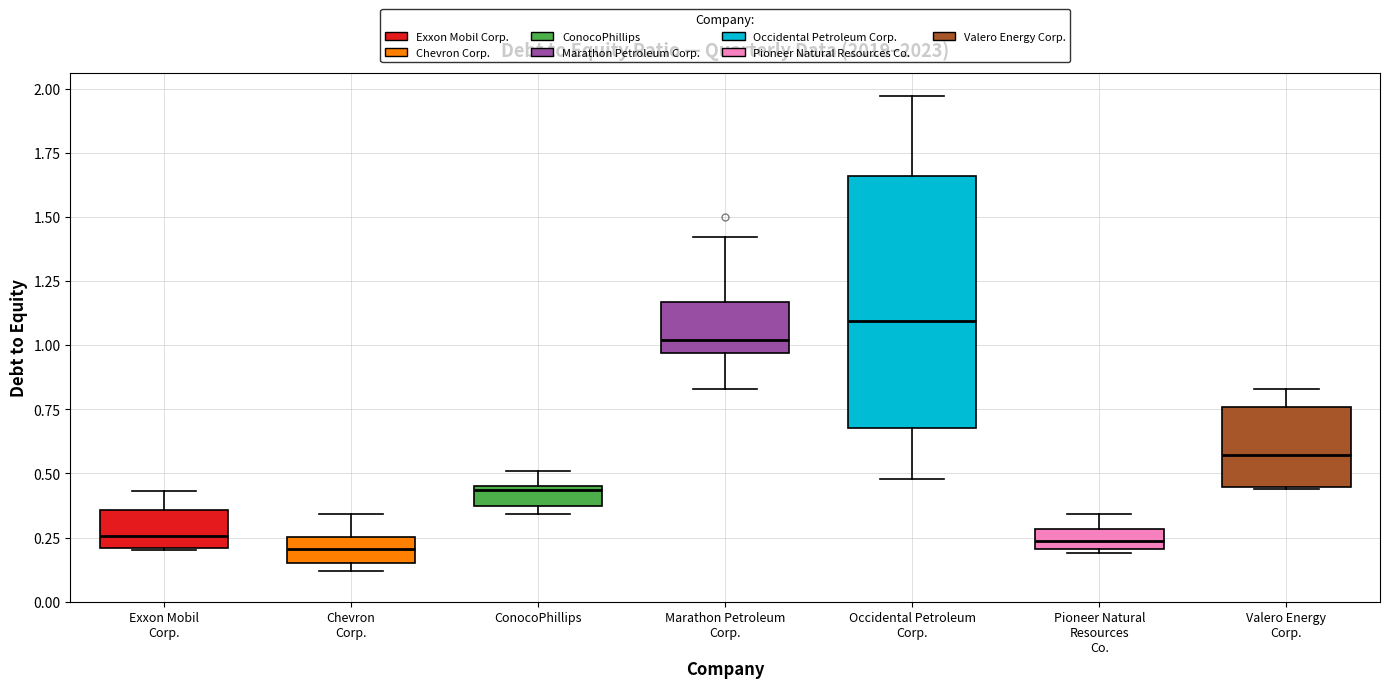

Reading left to right, read every box against the y-axis: the position of its median line, the range the box covers, and the ends of its whiskers. The values are not printed on the chart, so give them approximately, as read against the axis.

Exxon Mobil Corp.: median 0.25, box 0.20 to 0.35, whiskers 0.20 to 0.45
Chevron Corp.: median 0.20, box 0.15 to 0.25, whiskers 0.10 to 0.35
ConocoPhillips: median 0.45 (just below the box's upper edge), box 0.35 to 0.45, whiskers 0.35 (just below the box's lower edge) to 0.50
Marathon Petroleum Corp.: median 1.00, box 0.95 to 1.15, whiskers 0.85 to 1.40
Occidental Petroleum Corp.: median 1.10, box 0.70 to 1.65, whiskers 0.50 to 1.95
Pioneer Natural Resources Co.: median 0.25, box 0.20 to 0.30, whiskers 0.20 to 0.35
Valero Energy Corp.: median 0.55, box 0.45 to 0.75, whiskers 0.45 to 0.85